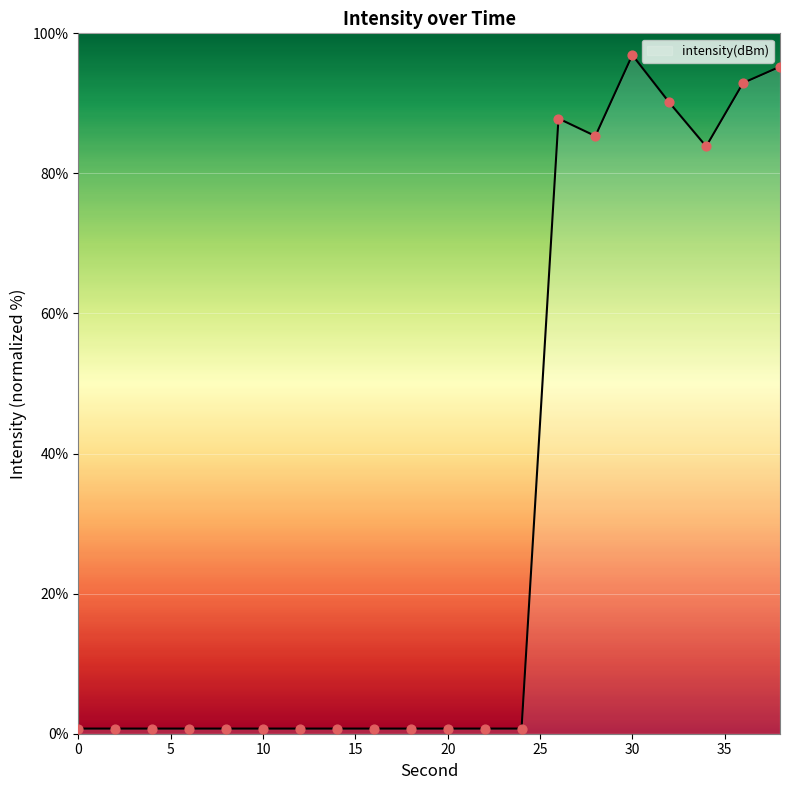

What is the difference between the maximum and minimum values?

96.2